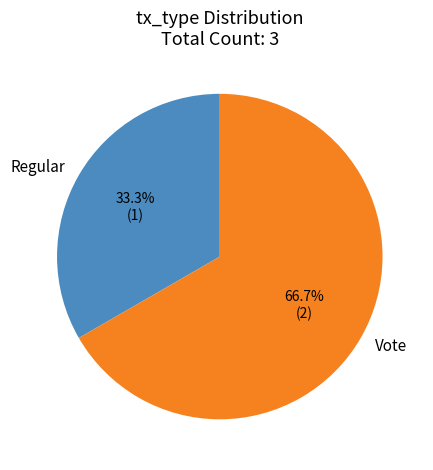

Does Regular account for over 50% of the chart?

No